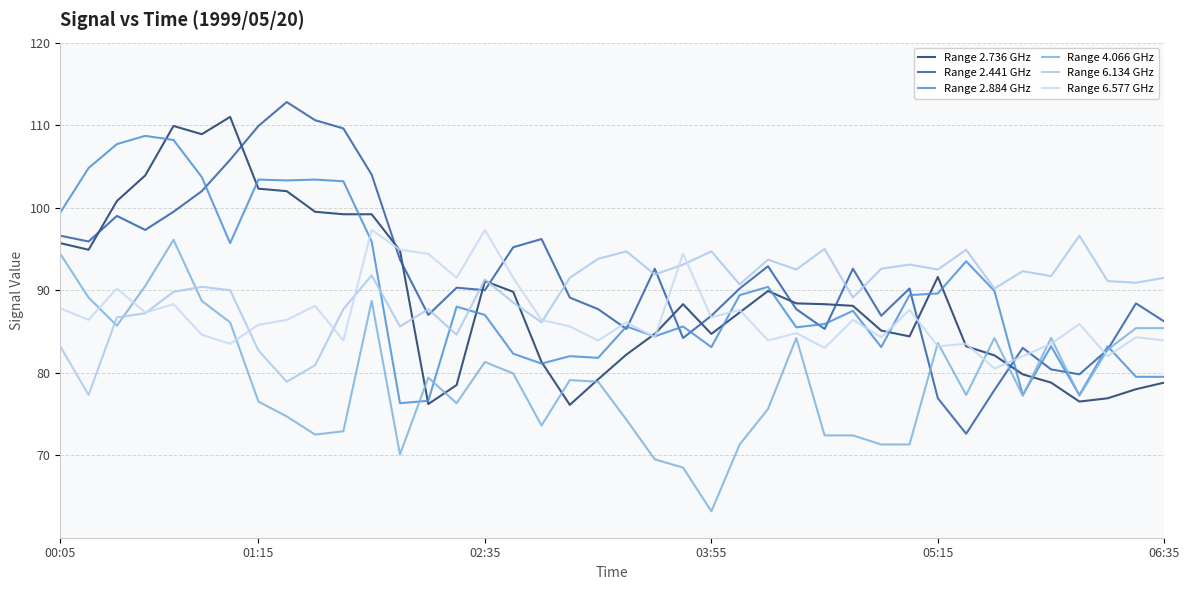

What are all the series names shown in the legend?

Range 2.736 GHz, Range 2.441 GHz, Range 2.884 GHz, Range 4.066 GHz, Range 6.134 GHz, Range 6.577 GHz